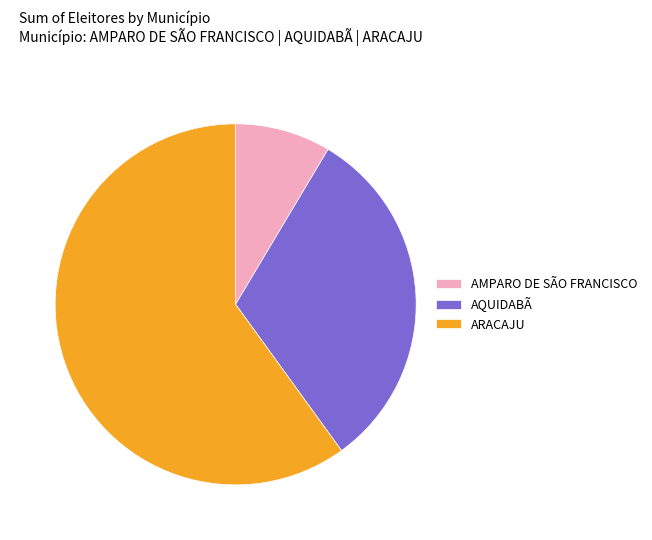

Do ARACAJU and AMPARO DE SÃO FRANCISCO together represent more than half of the pie?

Yes